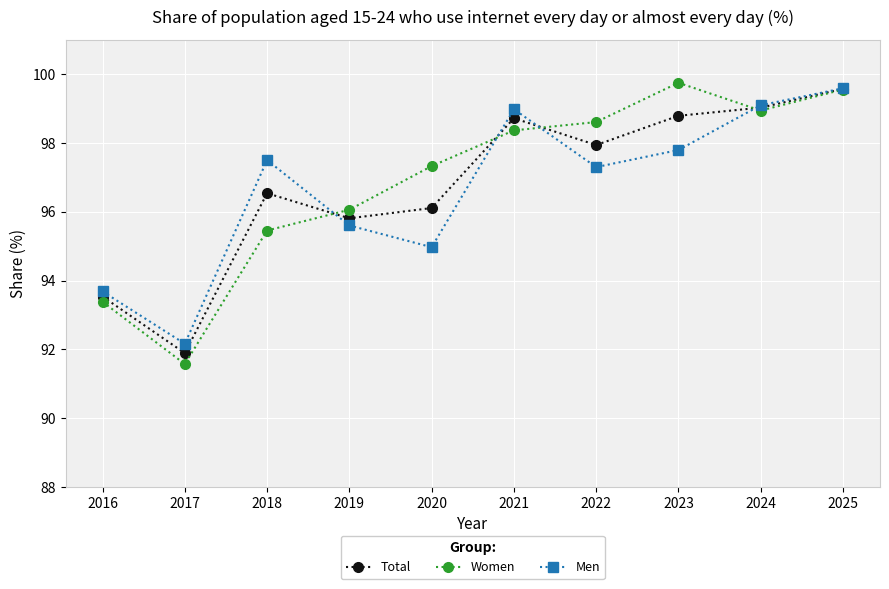

What is the value of the Total point at the 9th from the left?

99.0